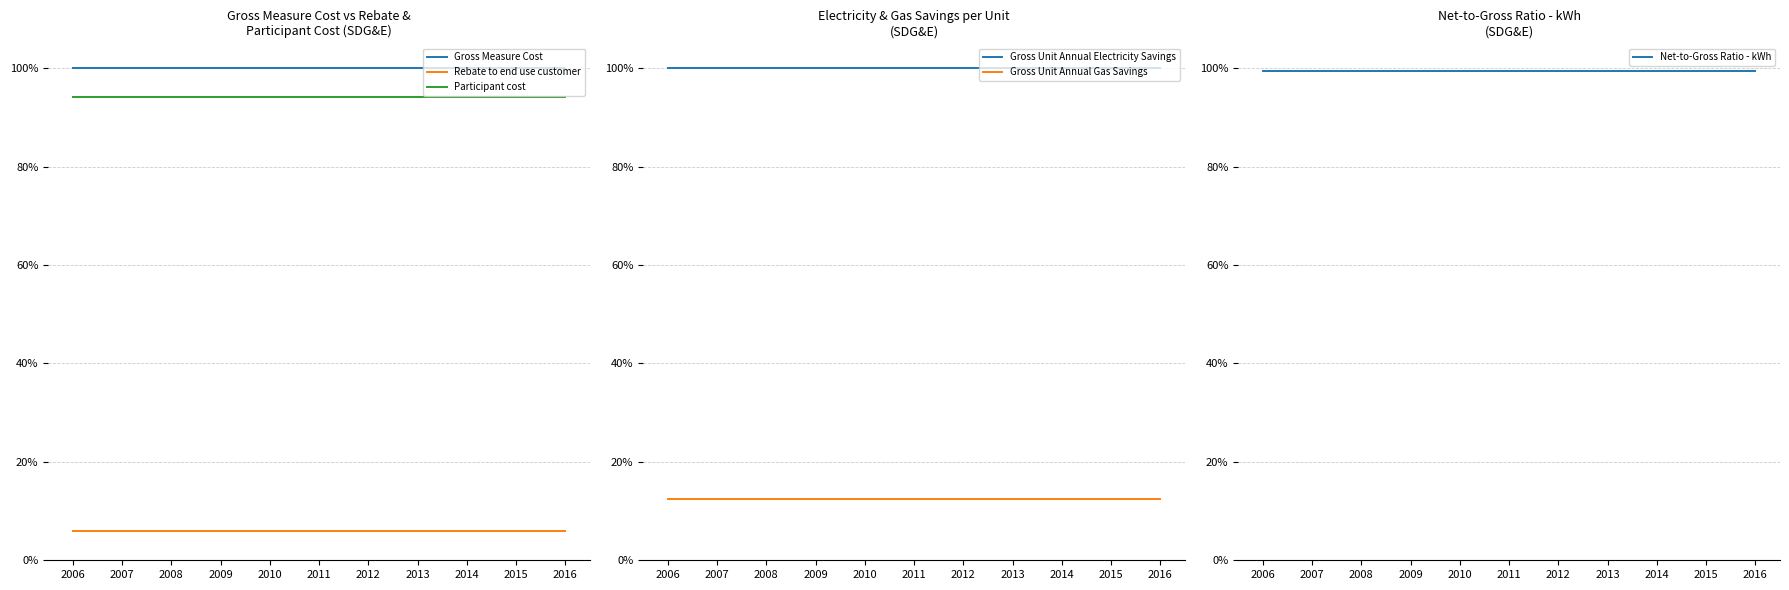

Reading left to right, transcribe all the data shown in this chart.

Gross Measure Cost: 1.0	1.0	1.0	1.0	1.0	1.0	1.0	1.0	1.0	1.0	1.0
Rebate to end use customer: 0.1	0.1	0.1	0.1	0.1	0.1	0.1	0.1	0.1	0.1	0.1
Participant cost: 0.9	0.9	0.9	0.9	0.9	0.9	0.9	0.9	0.9	0.9	0.9
Gross Unit Annual Electricity Savings: 1.0	1.0	1.0	1.0	1.0	1.0	1.0	1.0	1.0	1.0	1.0
Gross Unit Annual Gas Savings: 0.1	0.1	0.1	0.1	0.1	0.1	0.1	0.1	0.1	0.1	0.1
Net-to-Gross Ratio - kWh: 1.0	1.0	1.0	1.0	1.0	1.0	1.0	1.0	1.0	1.0	1.0